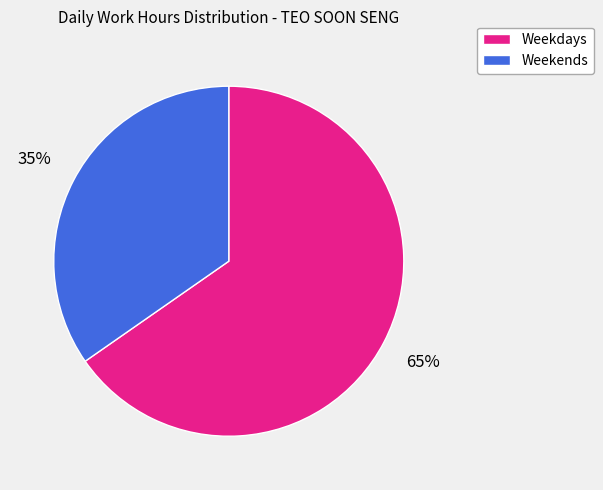

Is there any slice that represents more than half of the pie?

Yes